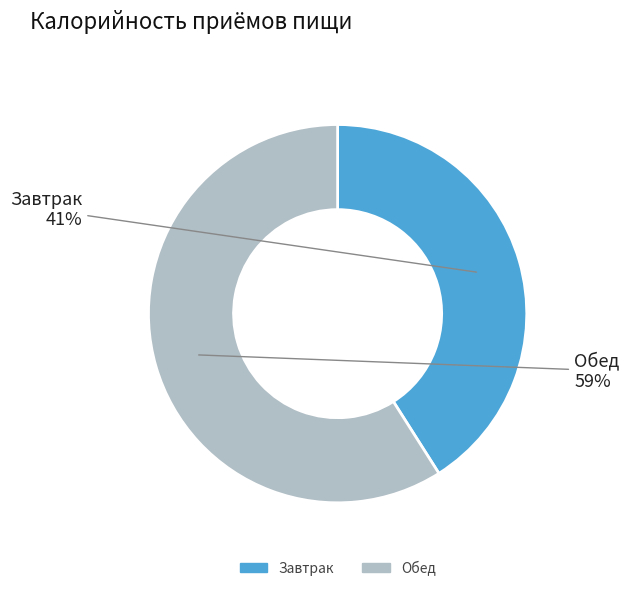

Do Обед and Завтрак together represent more than half of the pie?

Yes